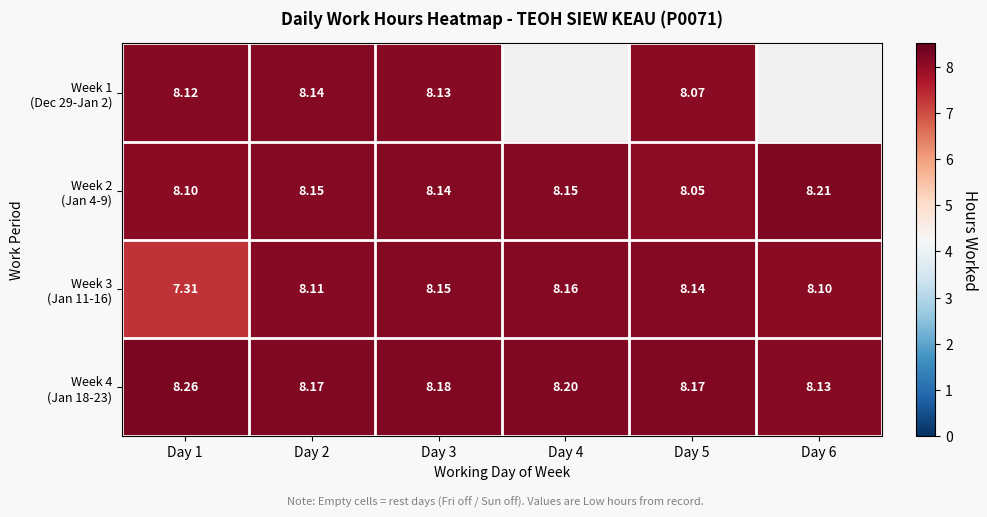

Between Day 6 and Day 1, which is larger?

Day 1